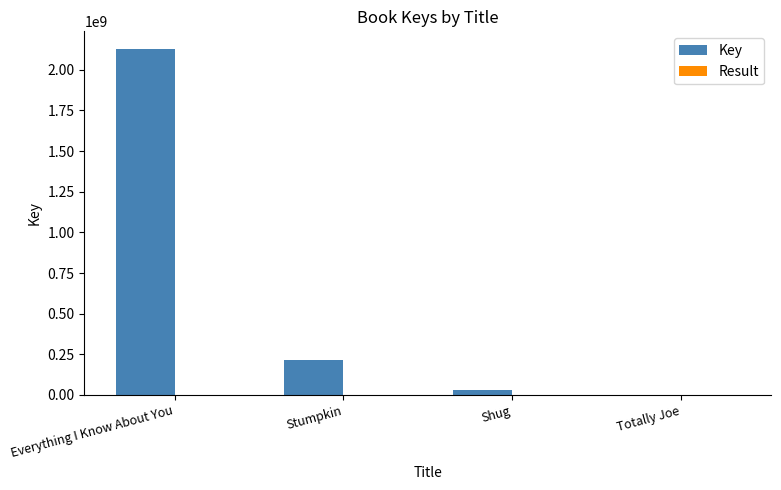

Which series changed the most between Everything I Know About You and Stumpkin?

Key